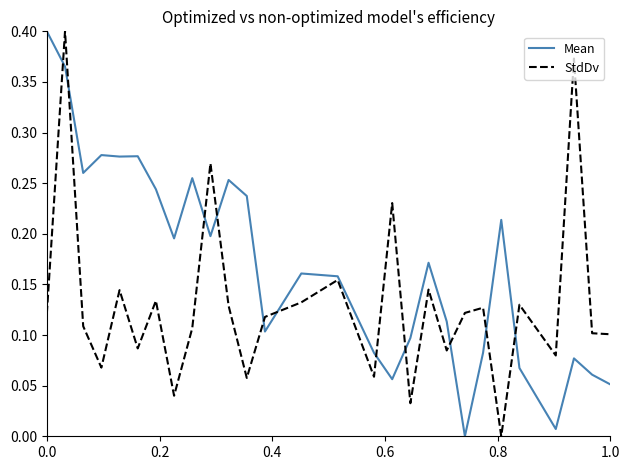

Which series has the largest total across all categories?

Mean